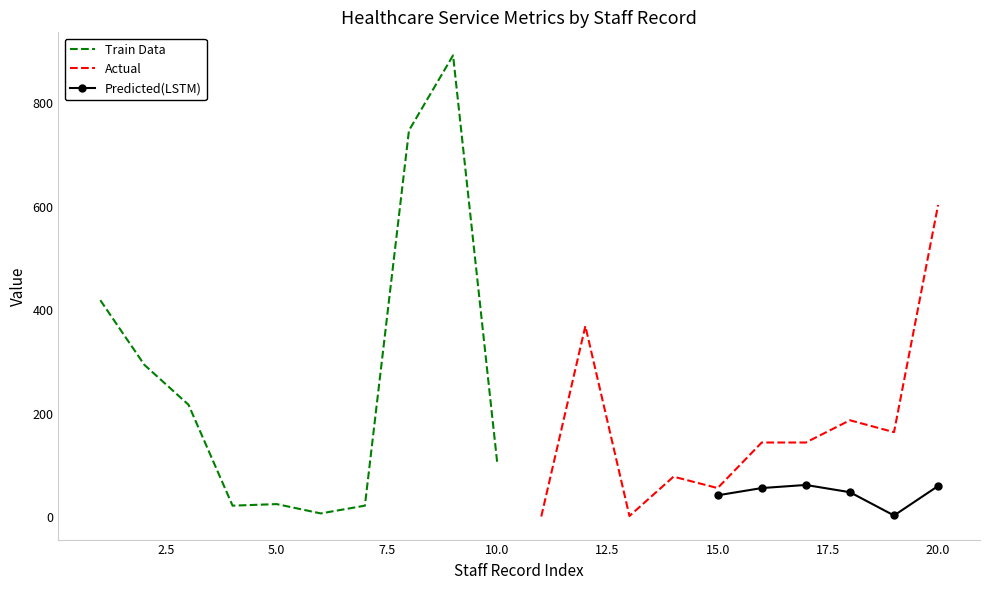

What is the maximum value for Train Data?

892